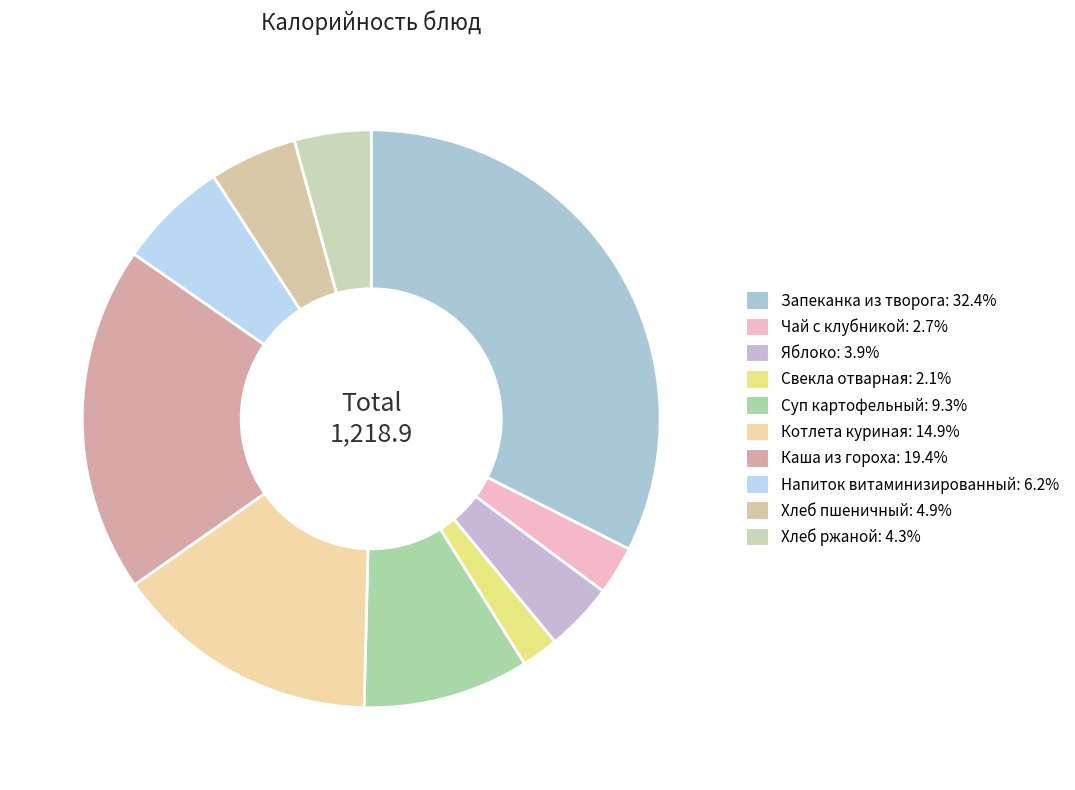

How many segments does this pie chart have?

10